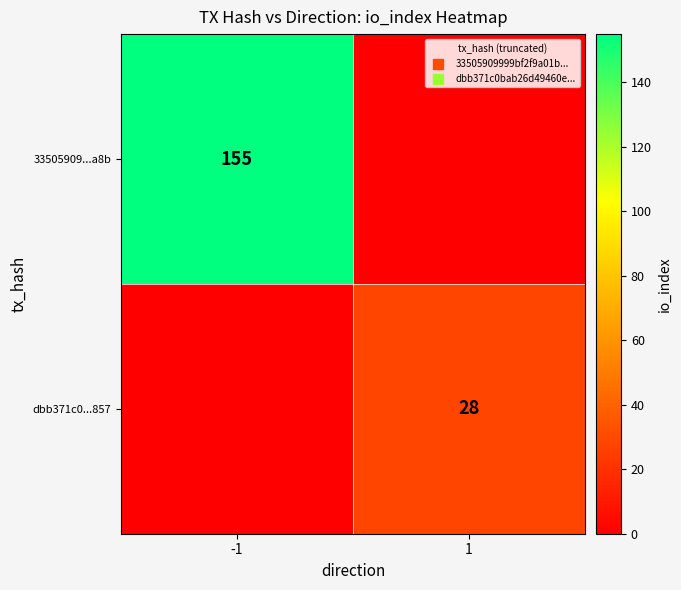

Which category has the highest value across all series?

-1